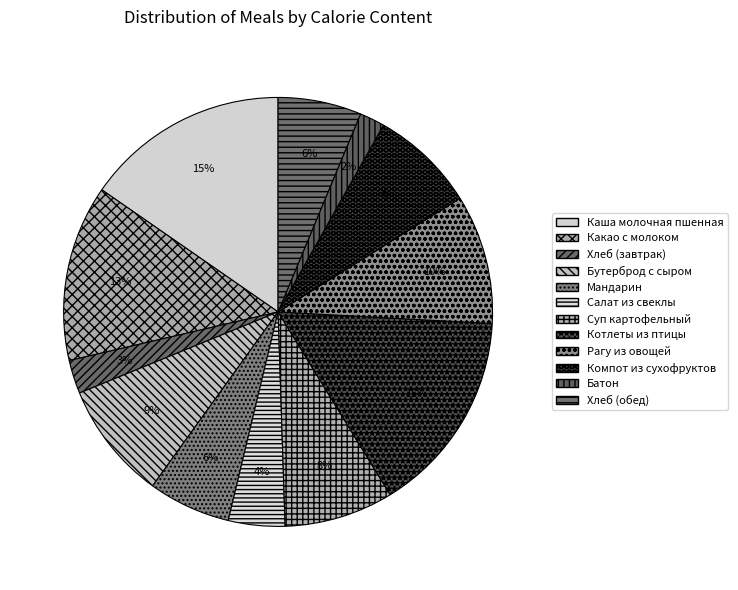

Which category has the smallest portion of the pie?

Батон